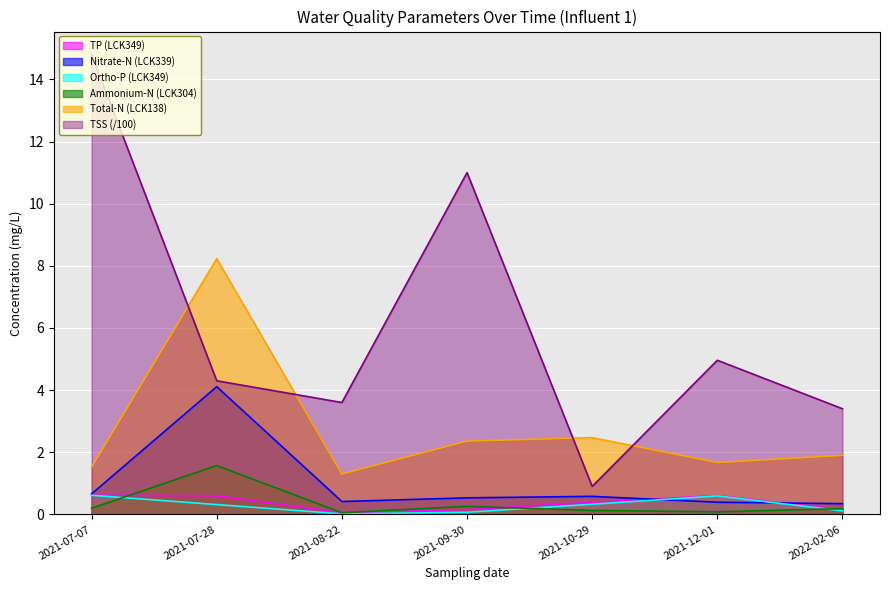

Read the Ortho-P (LCK349) value at 2022-02-06.

0.1